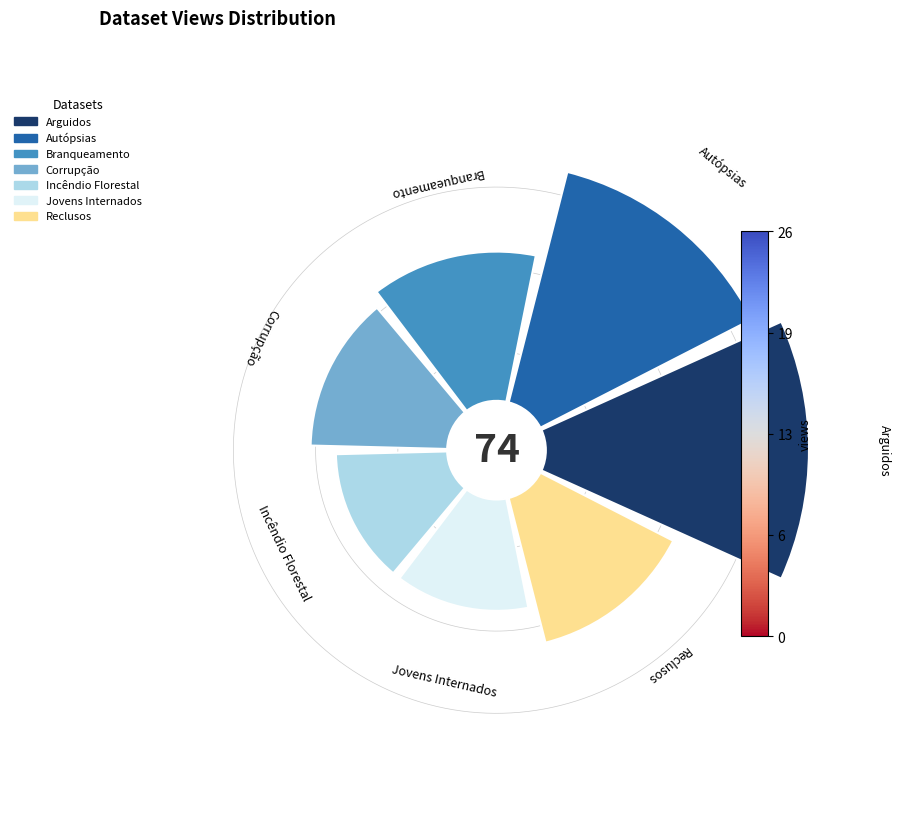

Rank the categories by value from lowest to highest.

Incêndio Florestal, Jovens Internados, Corrupção, Branqueamento, Reclusos, Autópsias, Arguidos